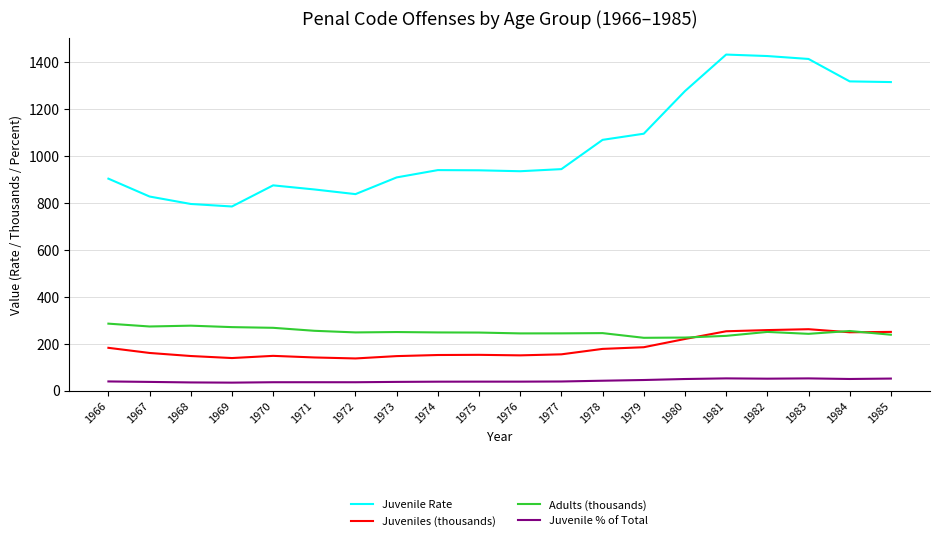

How many categories are shown in the chart?

20